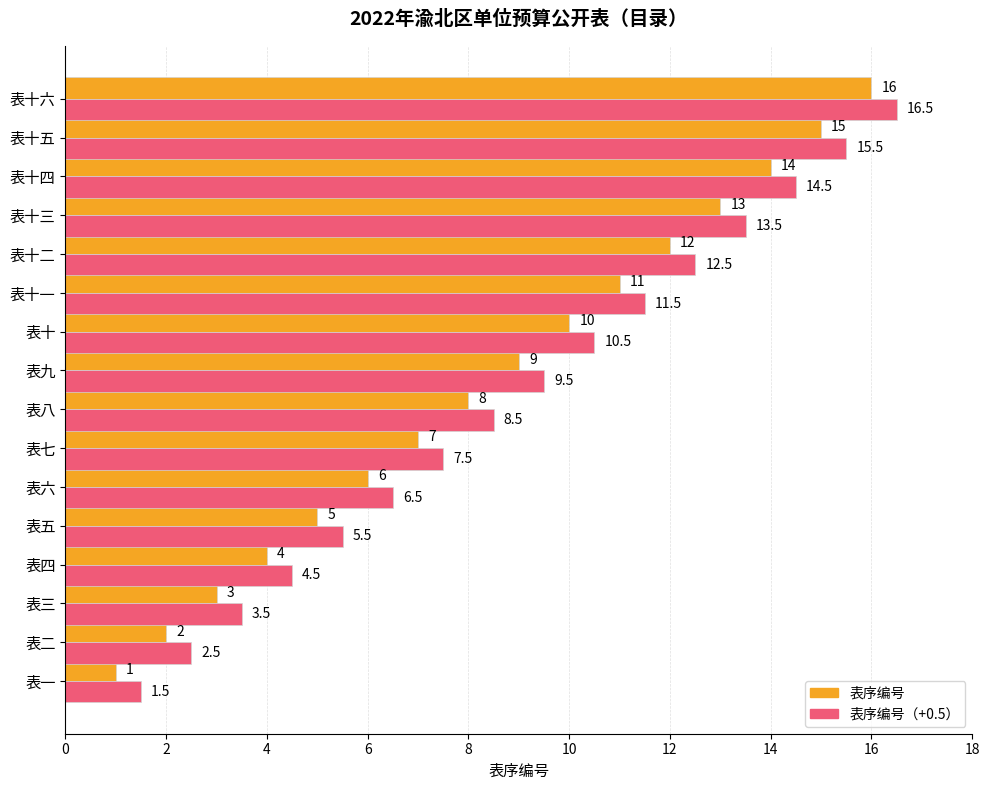

At which category is the sum across all series the highest?

表十六